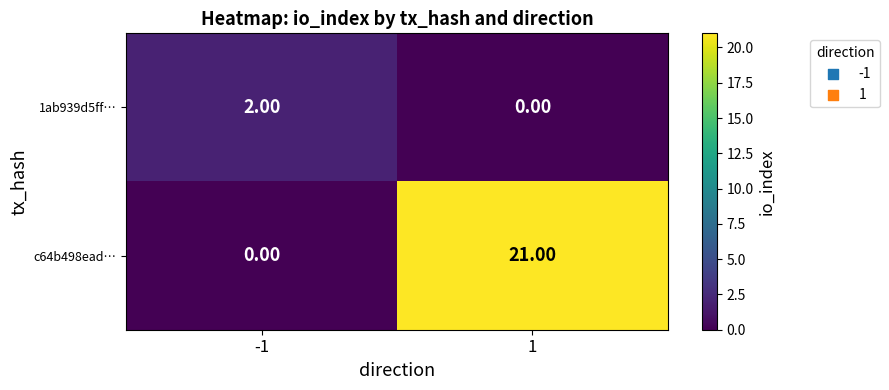

Which series has the largest total across all categories?

c64b498ead…